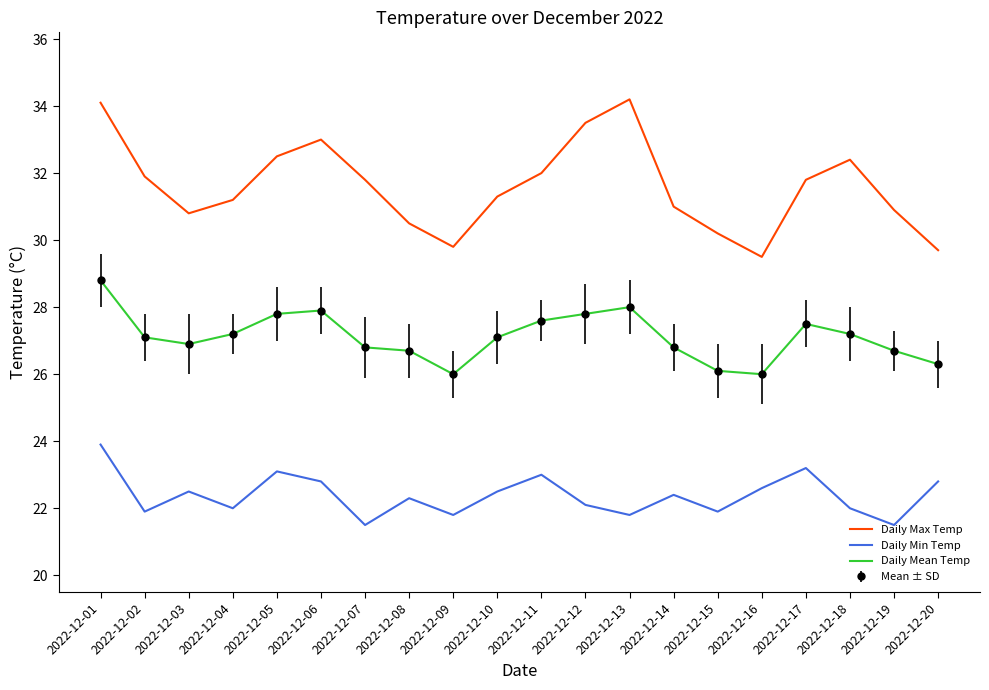

How many values in the Daily Max Temp series are below 31?

7